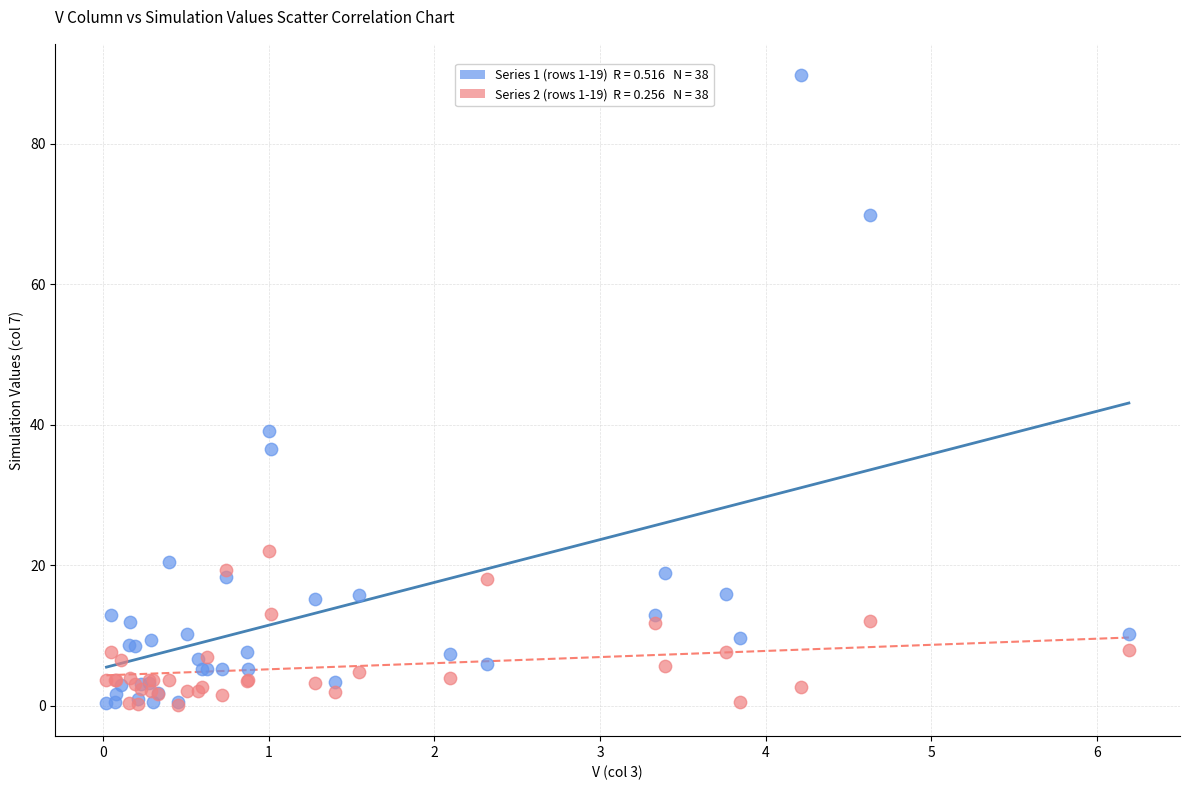

Across all series, what Y value is closest to 44?

39.1